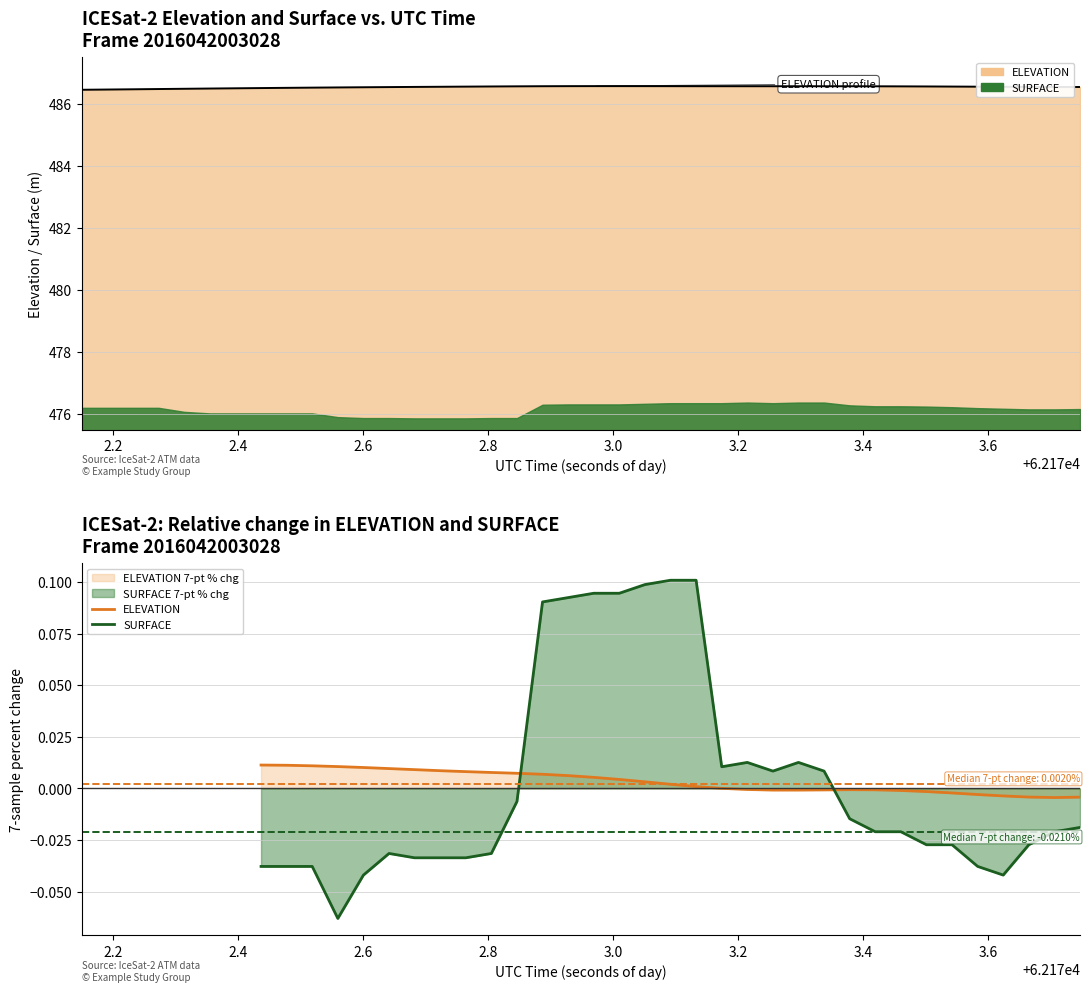

Where is the first local minimum for SURFACE?

2.6